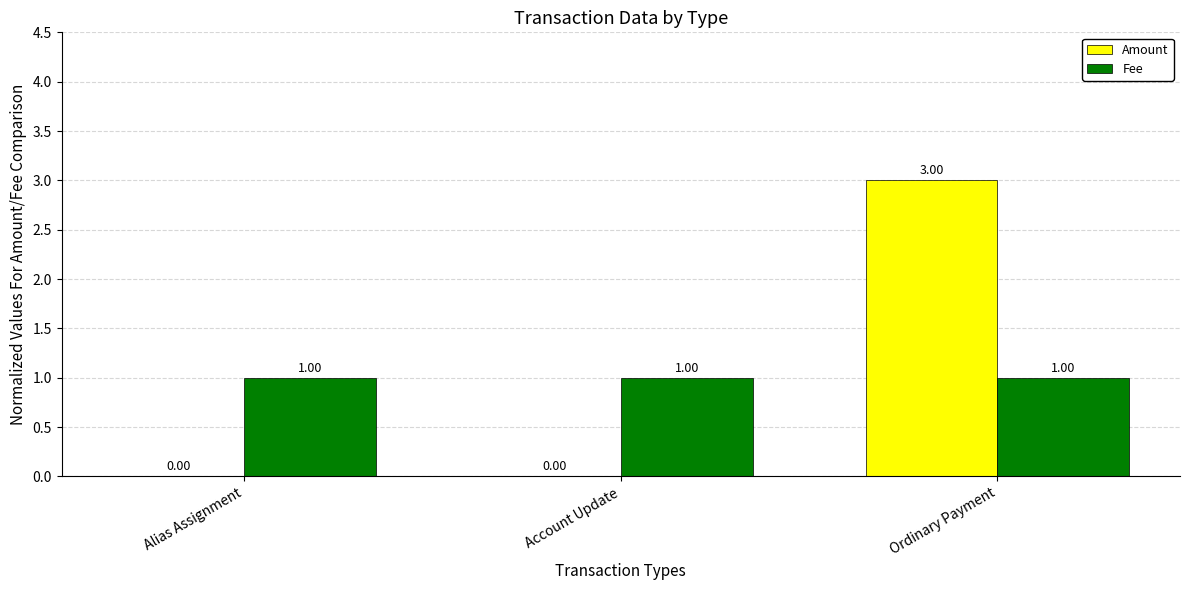

At which category is the sum across all series the highest?

Ordinary Payment